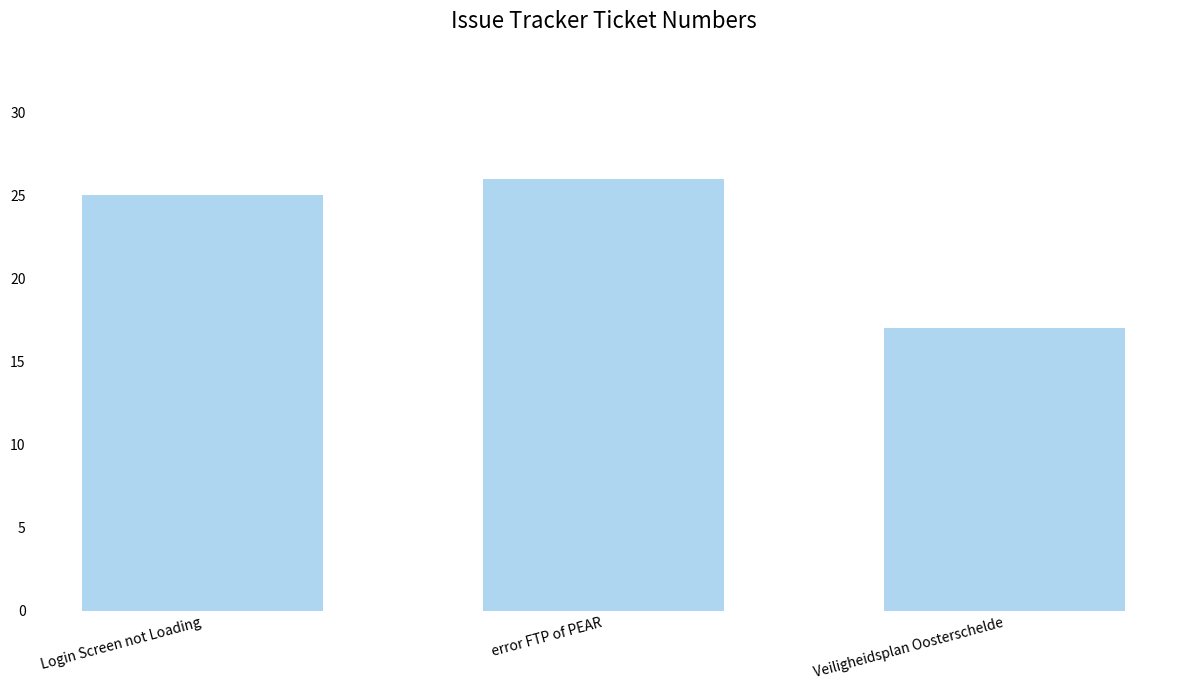

Reading left to right, transcribe all the data shown in this chart.

Login Screen not Loading=25	error FTP of PEAR=26	Veiligheidsplan Oosterschelde=17